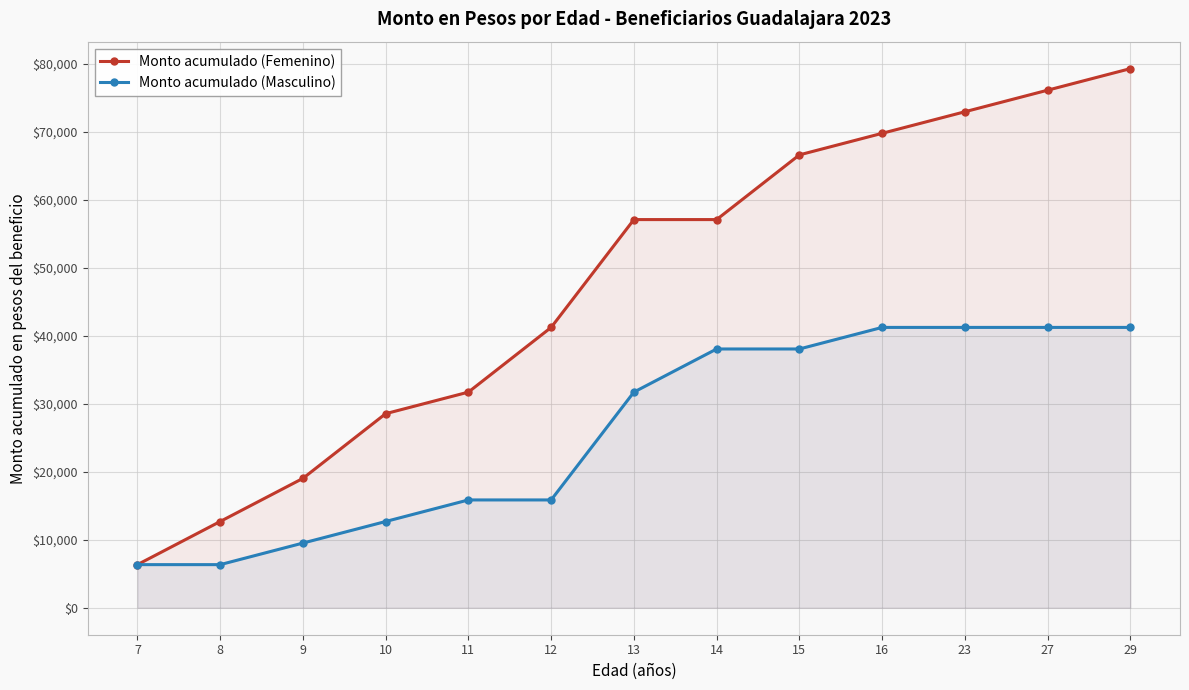

The Monto acumulado (Masculino) series shows 23279.7 at 12. True or false?

False